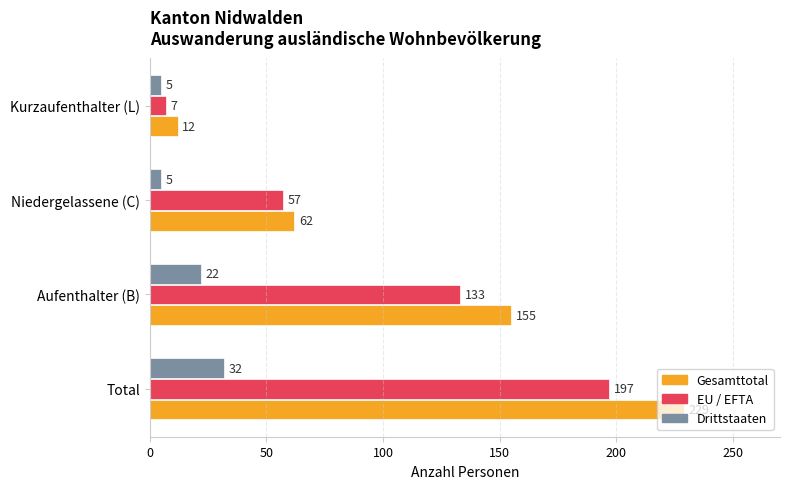

List the series in order of their peak value, lowest first.

Drittstaaten, EU / EFTA, Gesamttotal